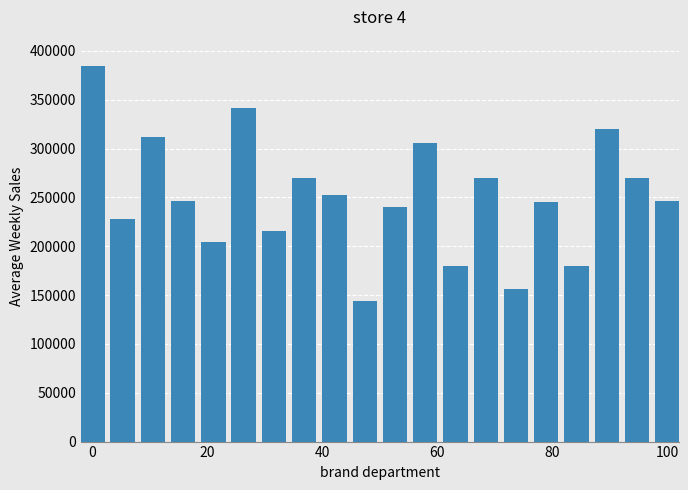

What is the sum of all values?

5012000